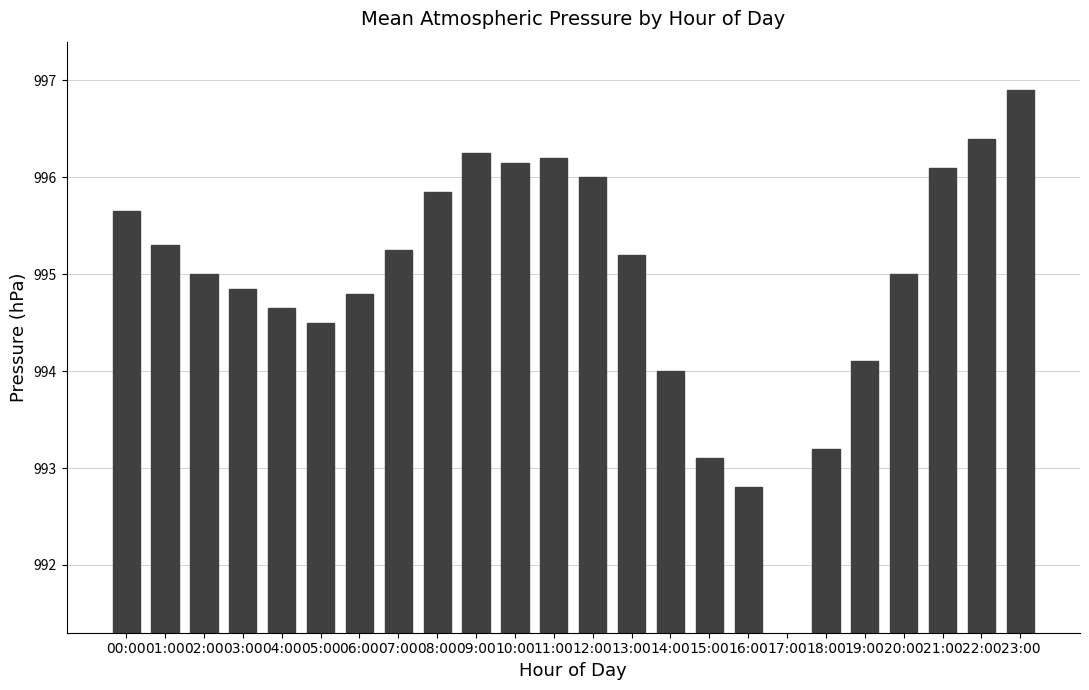

What position from the right is 17:00?

7